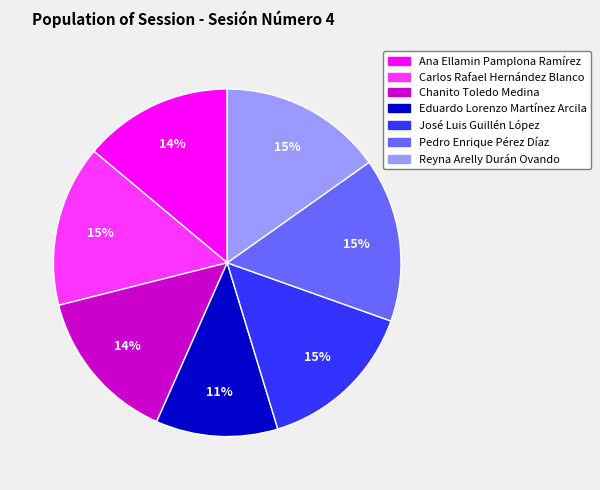

True or false: Eduardo Lorenzo Martínez Arcila accounts for 25% of the total.

False